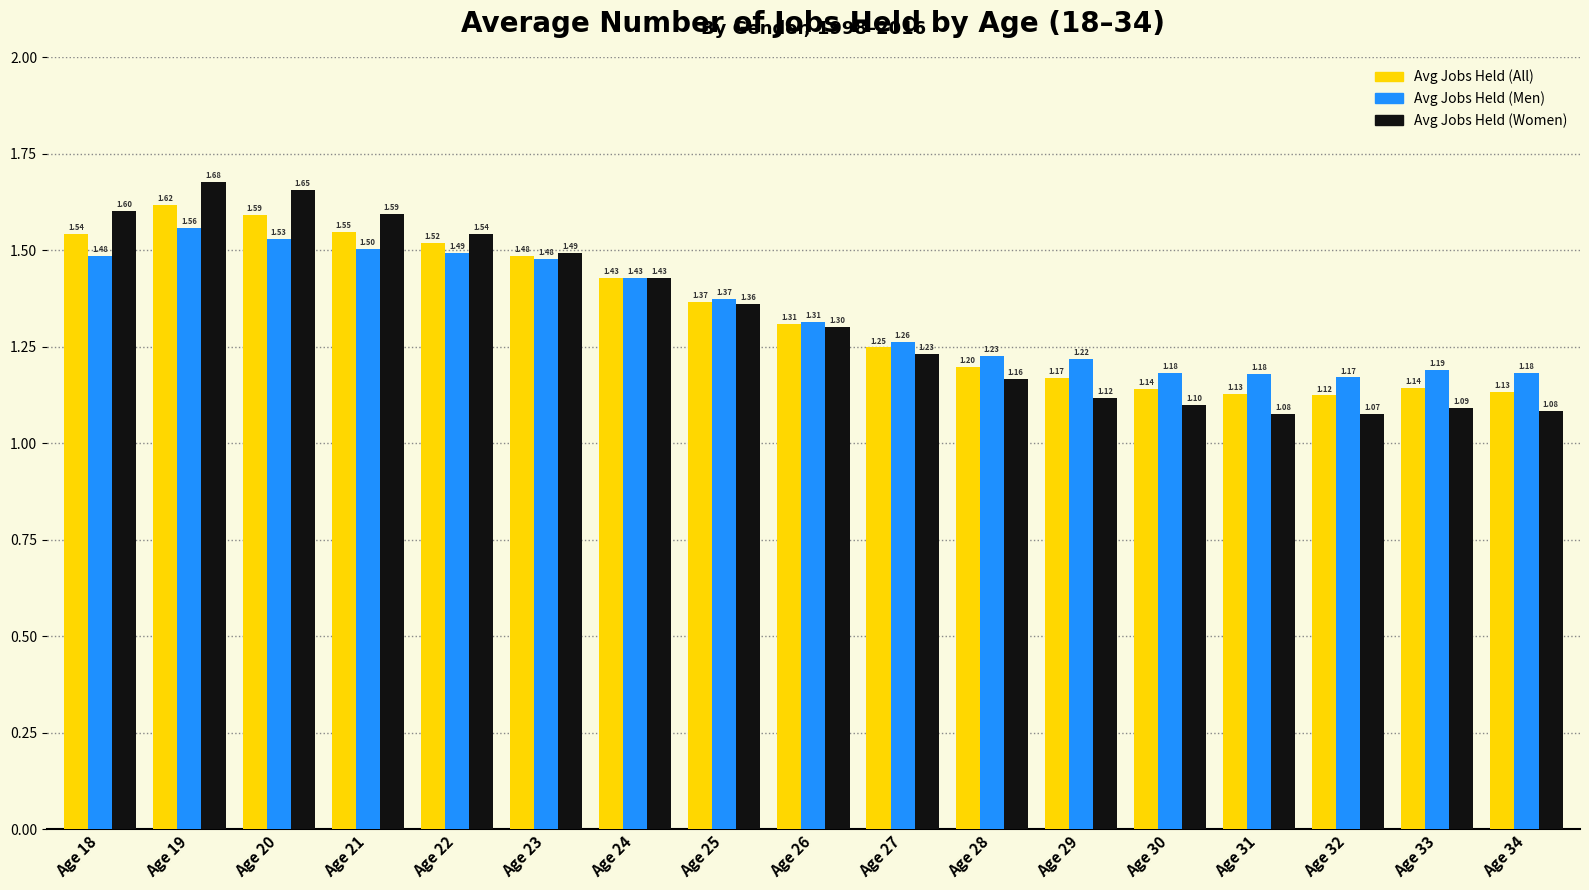

The Avg Jobs Held (Men) series shows 0.9 at Age 29. True or false?

False